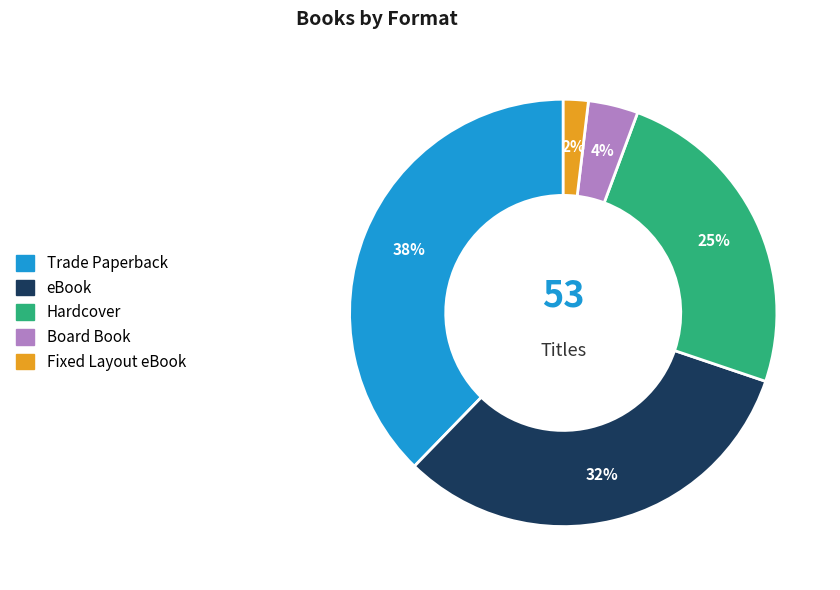

Does Hardcover account for over 50% of the chart?

No